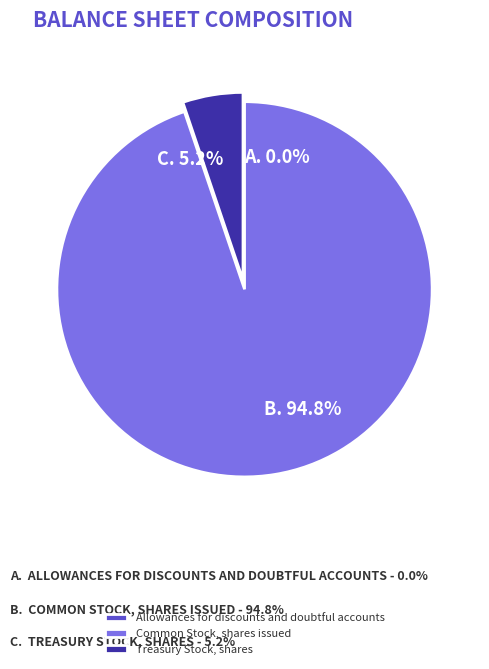

What percentage do Common Stock, shares issued and Treasury Stock, shares together represent?

100.0%